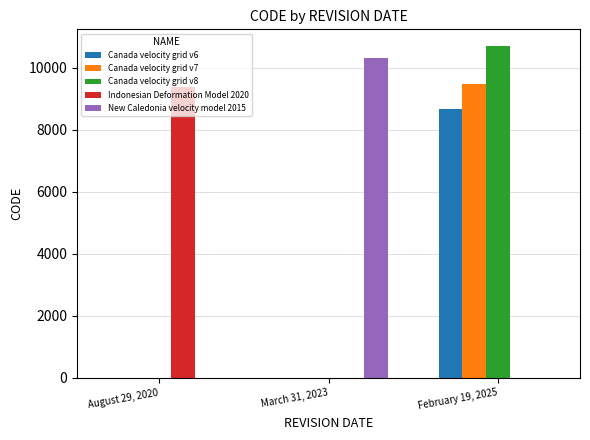

What is the sum of the Indonesian Deformation Model 2020 values at March 31, 2023 and August 29, 2020?

9375